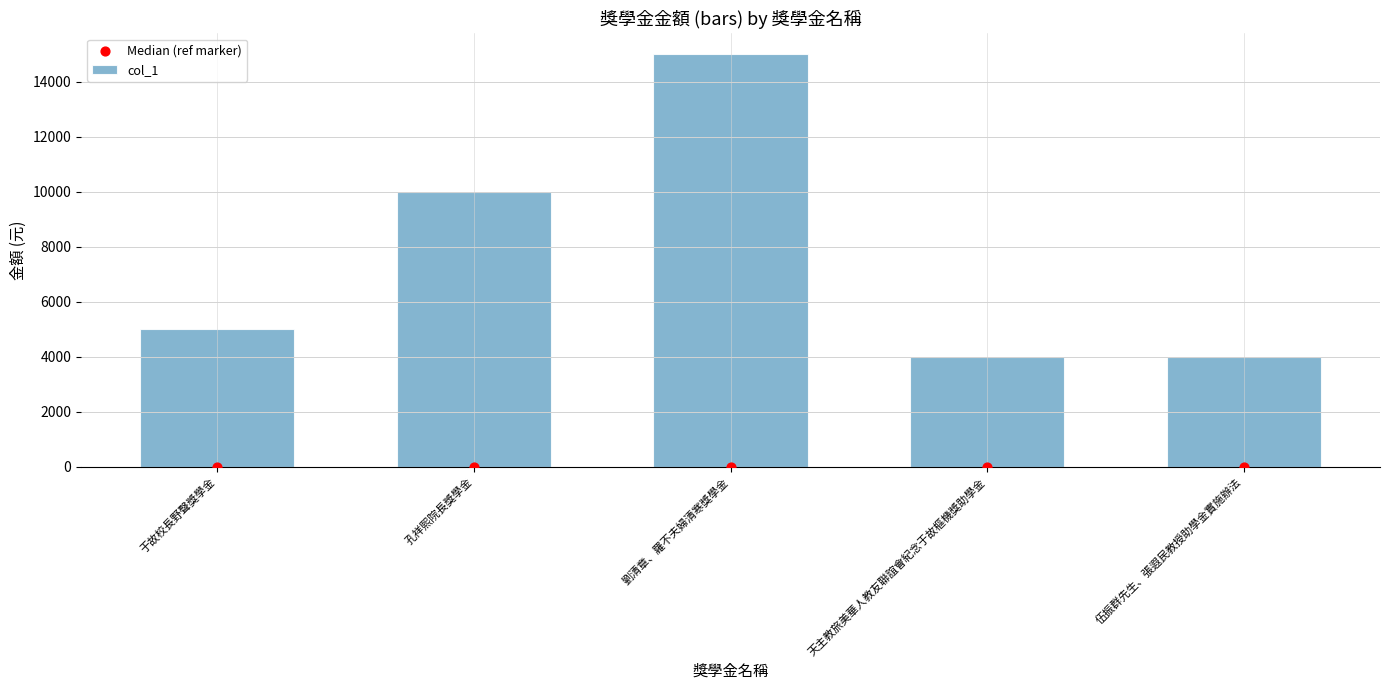

What are all the series names shown in the legend?

col_1, Median (ref marker)